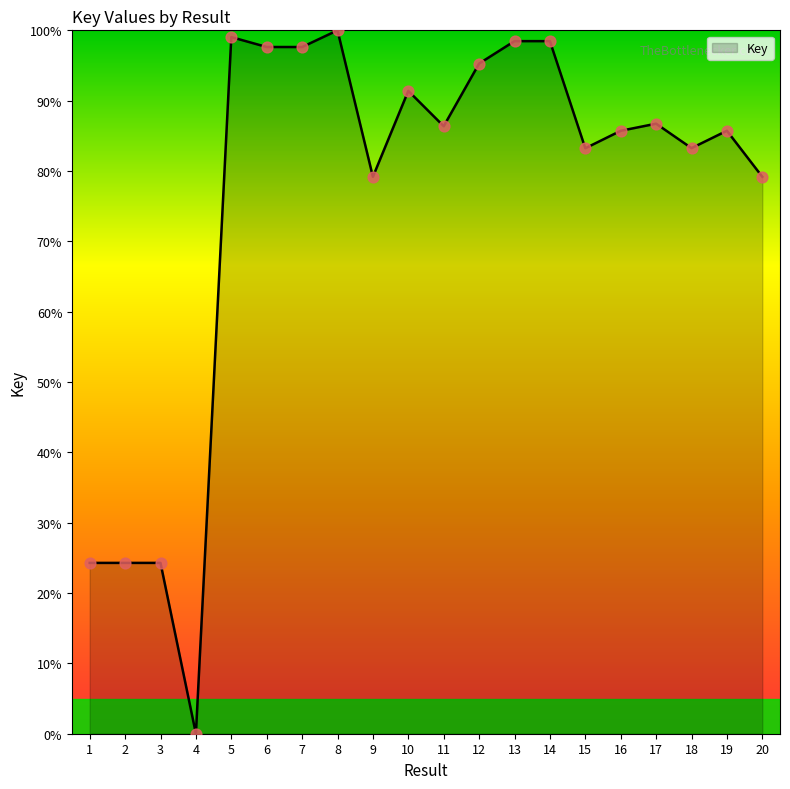

What is the ratio of the value at 9 to the value at 14?

0.8